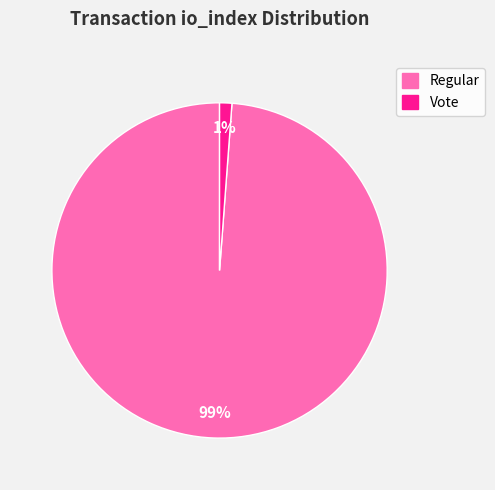

Count the number of slices in the pie.

2